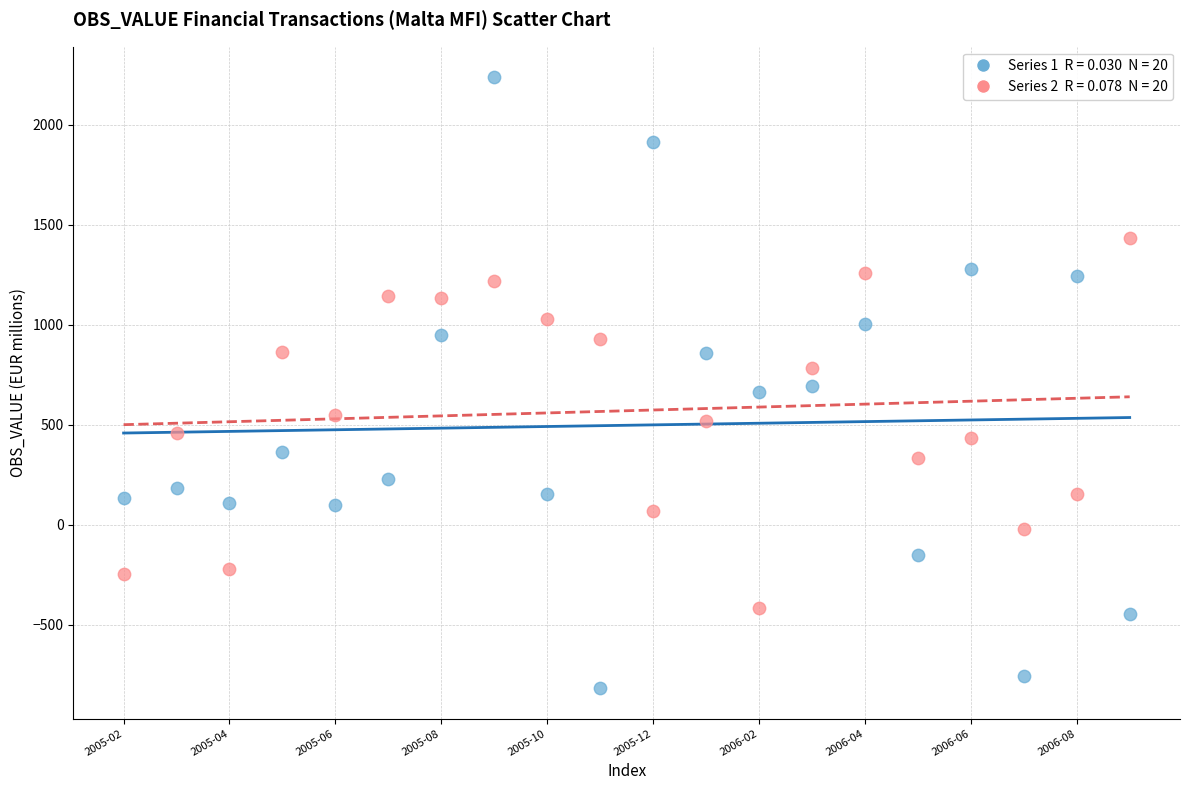

Across all data points, what is the range of Y values (max minus min)?

3052.7